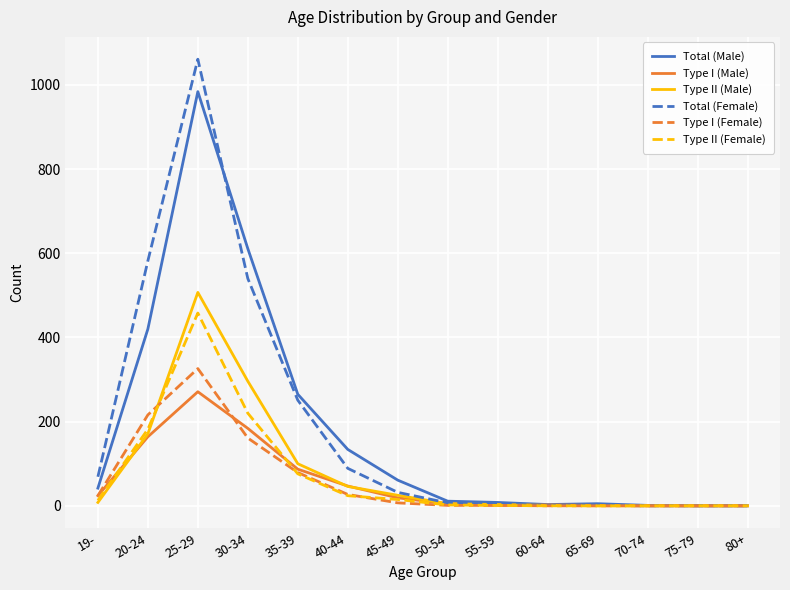

At which category is the sum across all series the highest?

25-29